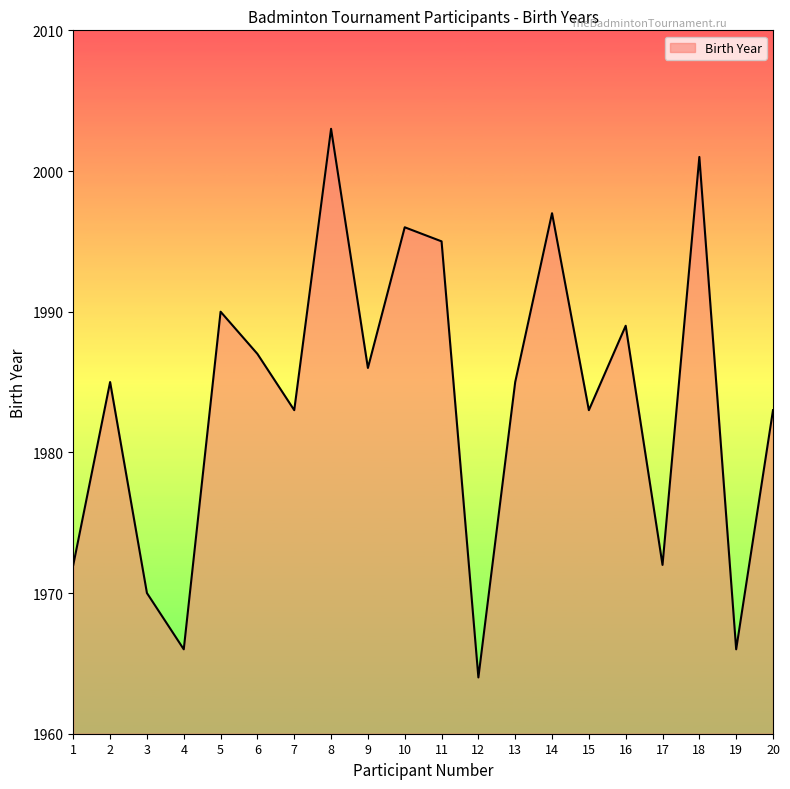

At which category does the chart reach its minimum across all series?

12